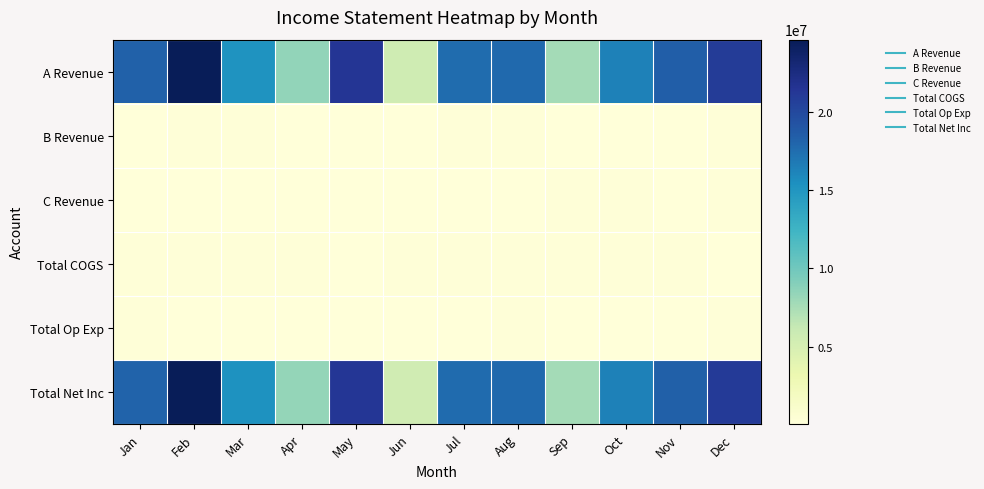

Reading right to left, list all the values displayed in this chart.

A Revenue: Dec=20947600	Nov=18453700	Oct=16294000	Sep=7710000	Aug=17756100	Jul=17614100	Jun=5565900	May=21431600	Apr=8450300	Mar=15130700	Feb=24598700	Jan=18193500
B Revenue: Dec=201820	Nov=128754	Oct=139923	Sep=90365	Aug=229791	Jul=245566	Jun=133461	May=111504	Apr=64445	Mar=239218	Feb=236988	Jan=116701
C Revenue: Dec=182264	Nov=130116	Oct=165731	Sep=162483	Aug=133992	Jul=130567	Jun=94216	May=60928	Apr=137243	Mar=147019	Feb=104040	Jan=153462
Total COGS: Dec=129661	Nov=213761	Oct=190288	Sep=184745	Aug=201615	Jul=191476	Jun=165503	May=150068	Apr=201975	Mar=181418	Feb=213727	Jan=172123
Total Op Exp: Dec=159651	Nov=145074	Oct=132621	Sep=137913	Aug=159299	Jul=107961	Jun=139914	May=122653	Apr=137312	Mar=92835	Feb=107041	Jan=158406
Total Net Inc: Dec=21042372	Nov=18353735	Oct=16276745	Sep=7640190	Aug=17758969	Jul=17690796	Jun=5488160	May=21331311	Apr=8312701	Mar=15242684	Feb=24618960	Jan=18133134